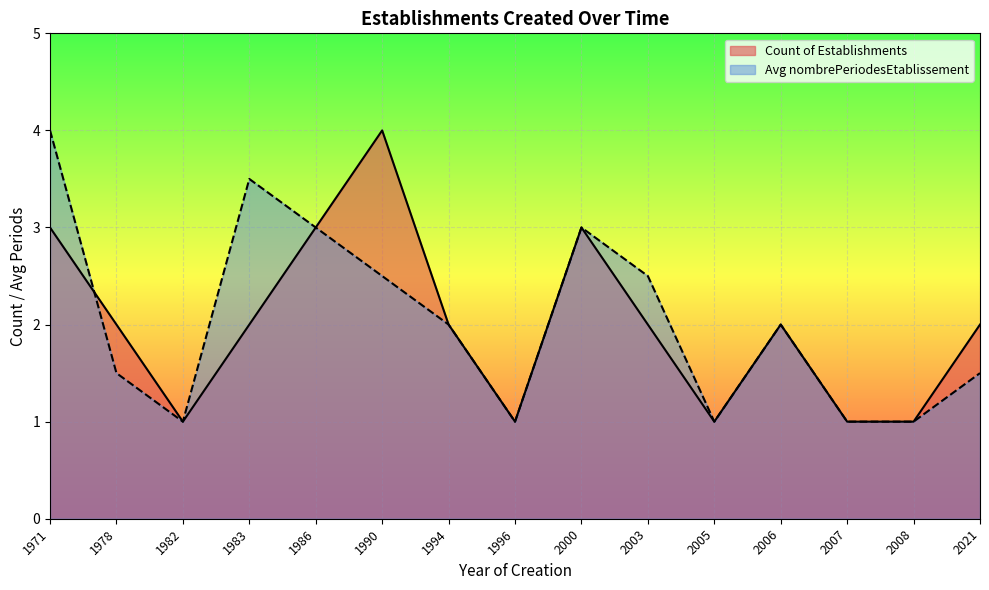

Where do Count of Establishments and Avg nombrePeriodesEtablissement first cross each other?

1971 and 1978